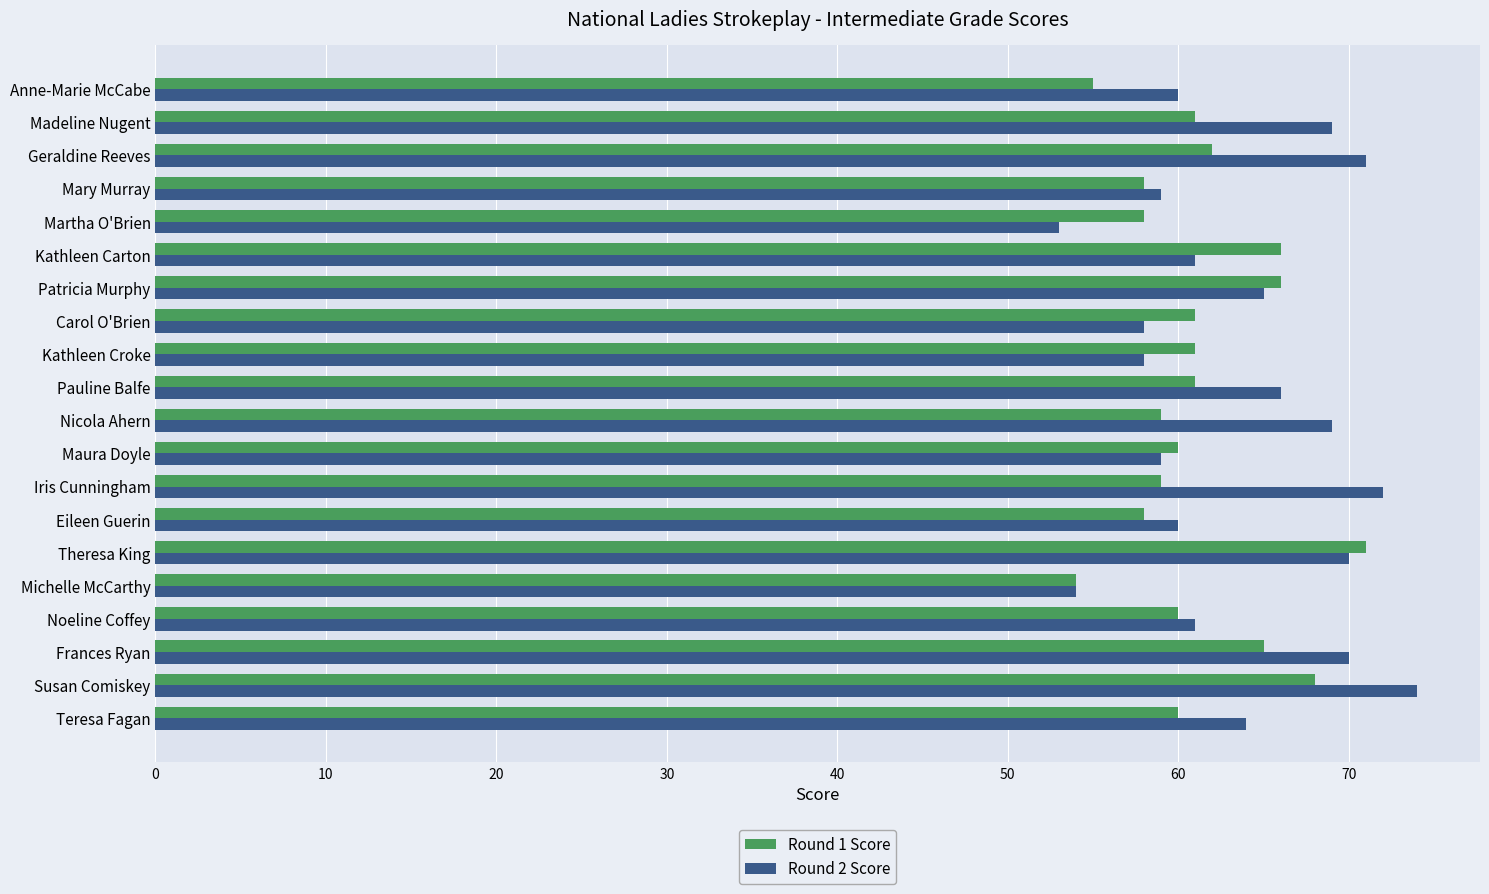

What is the sum of all Round 2 Score values?

1273